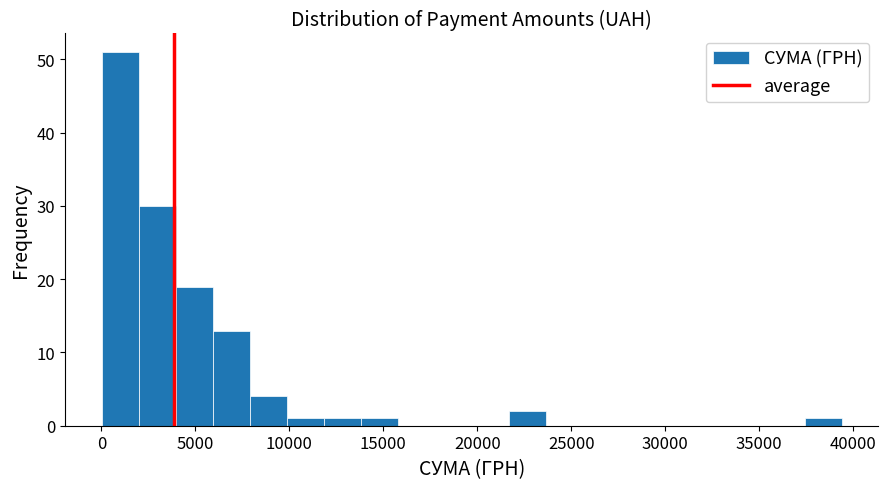

Around what value on the x-axis is the tallest bar? Give the approximate position of its centre, as read against the axis.

1000